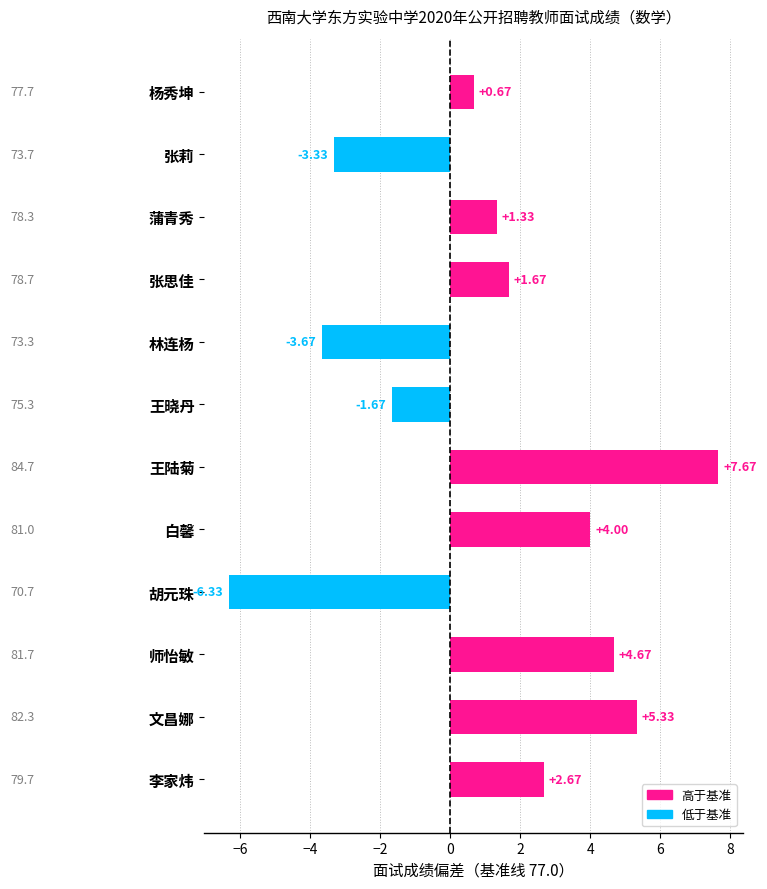

What is the difference between the maximum and minimum values?

14.0